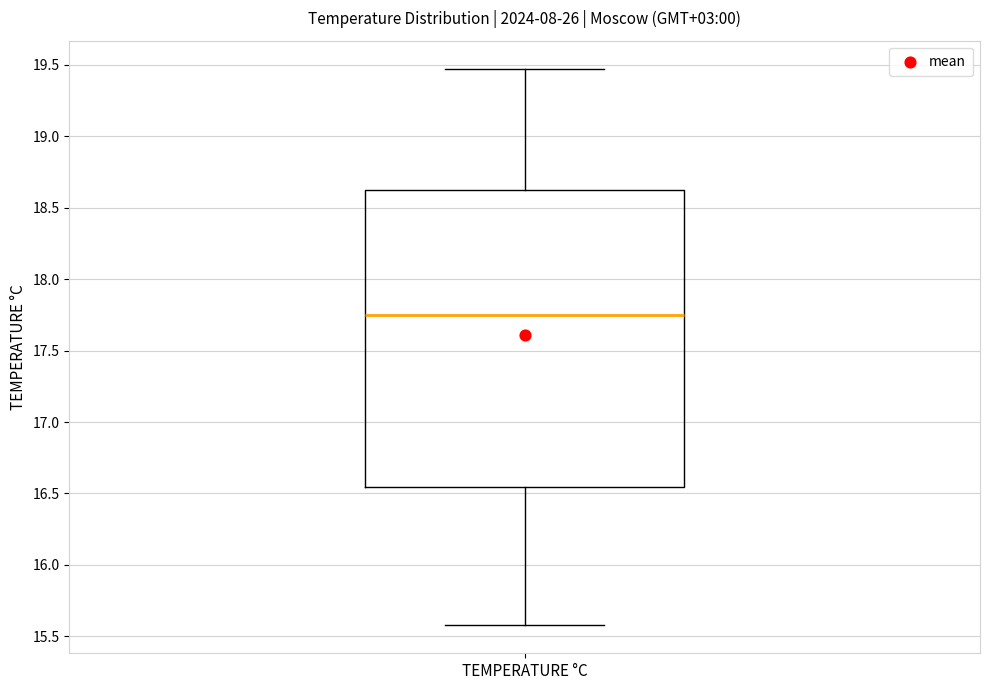

Read this box plot against the y-axis: the position of the median line, the range covered by the box, and the ends of both whiskers. The values are not printed on the chart, so give them approximately, as read against the axis.

median 17.75, box 16.55 to 18.65, whiskers 15.60 to 19.50